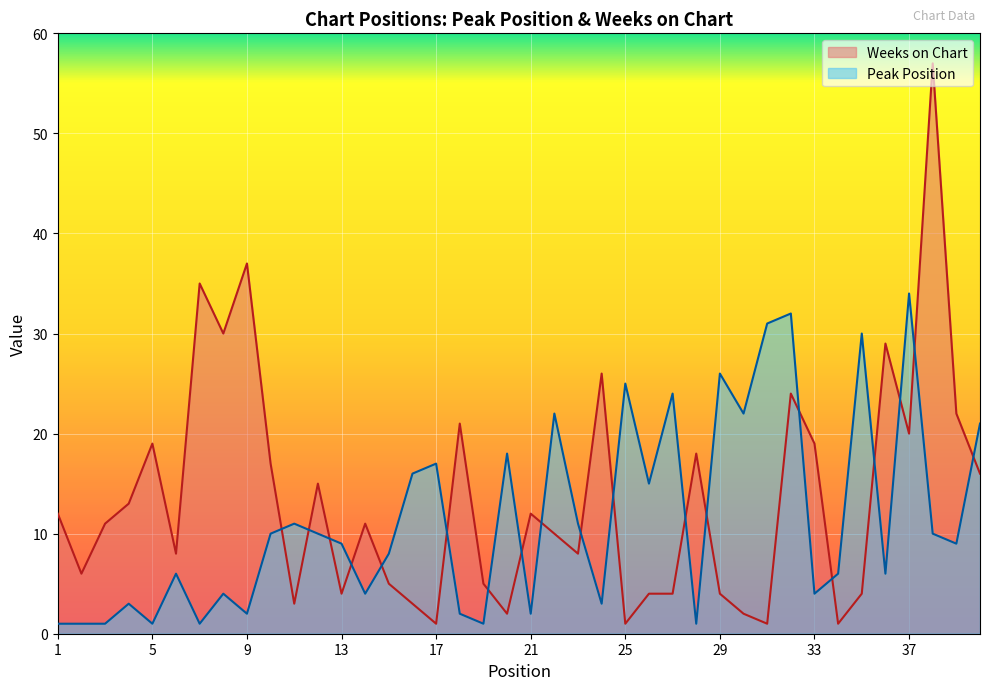

At which category does the chart reach its minimum across all series?

1